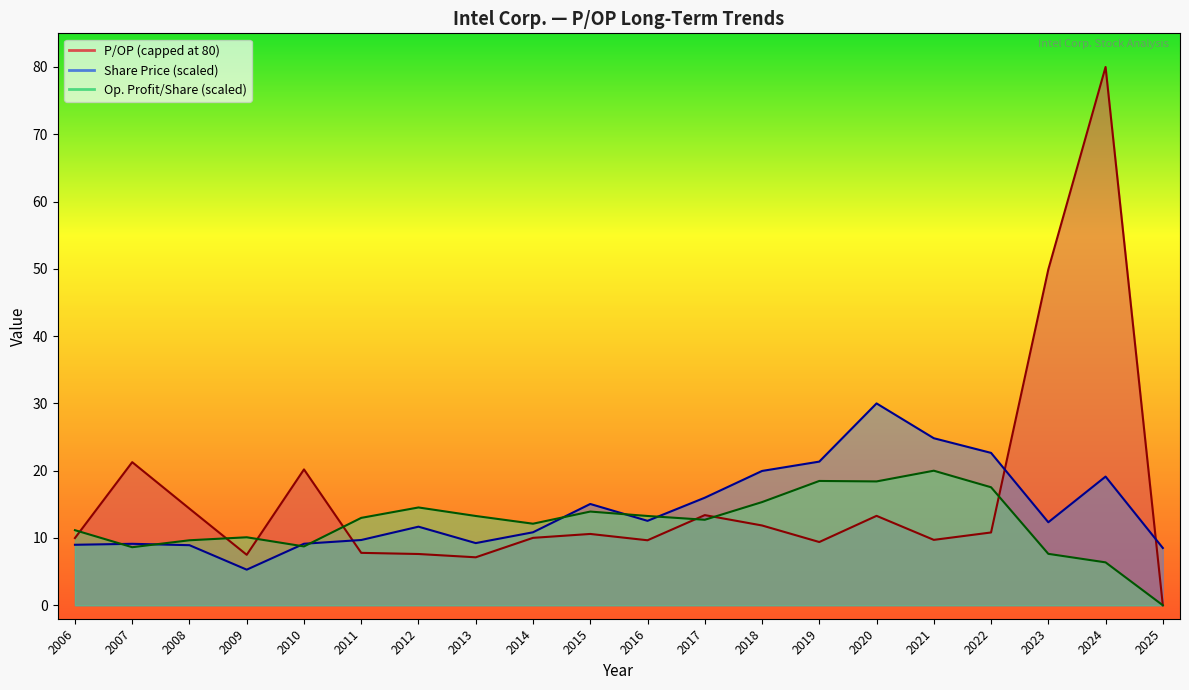

Where is the first local minimum for Operating Profit per Share?

2007